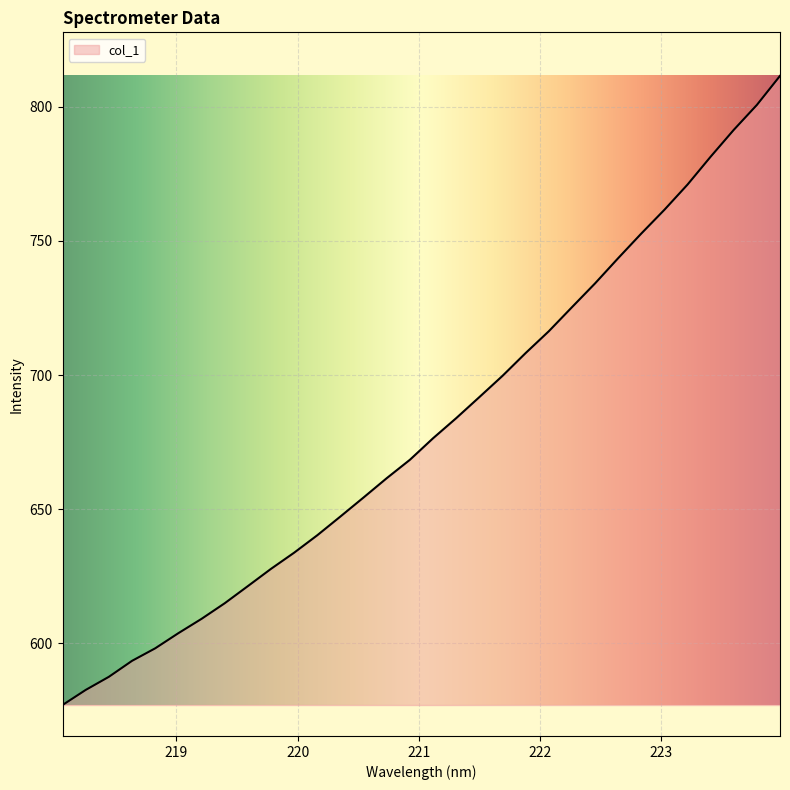

What is the average value?

680.3